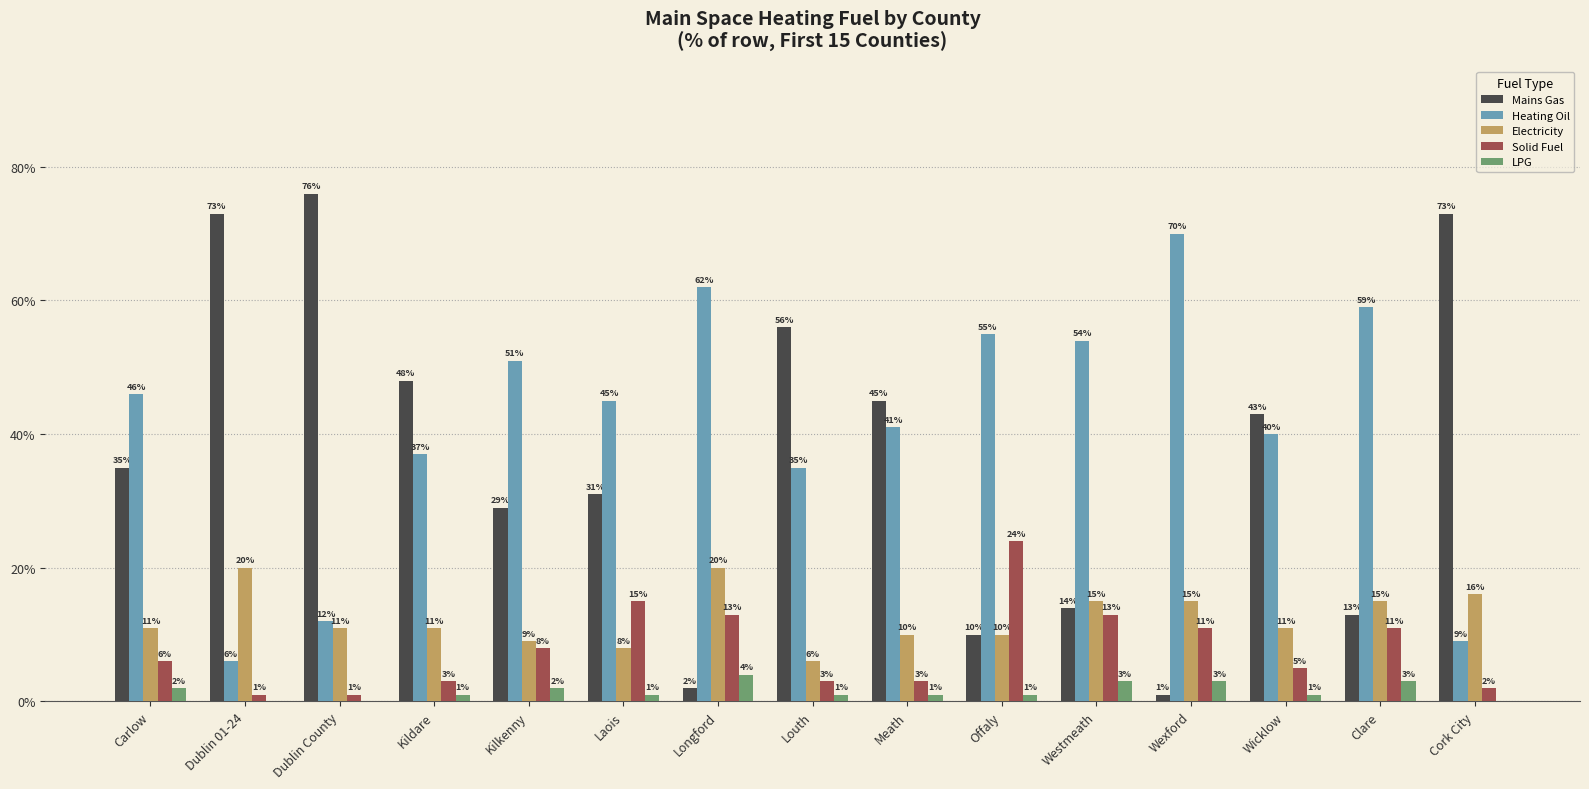

Which series has the largest total across all categories?

Heating Oil